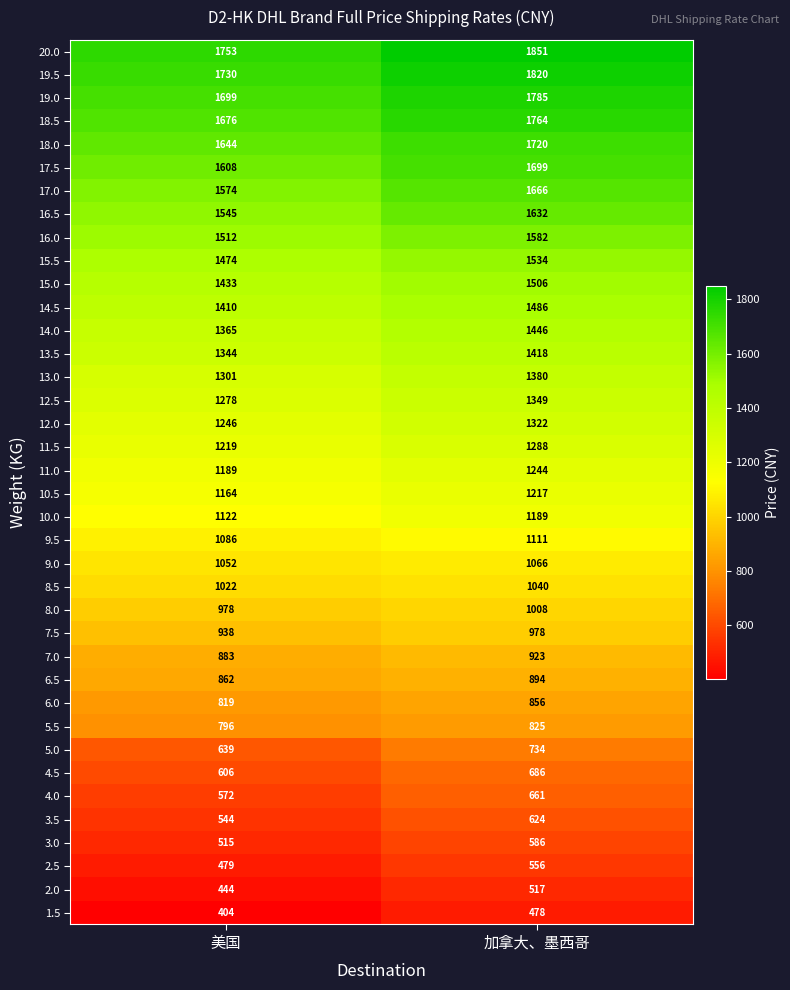

What is the sum of the 16.5 values at 加拿大、墨西哥 and 美国?

3177